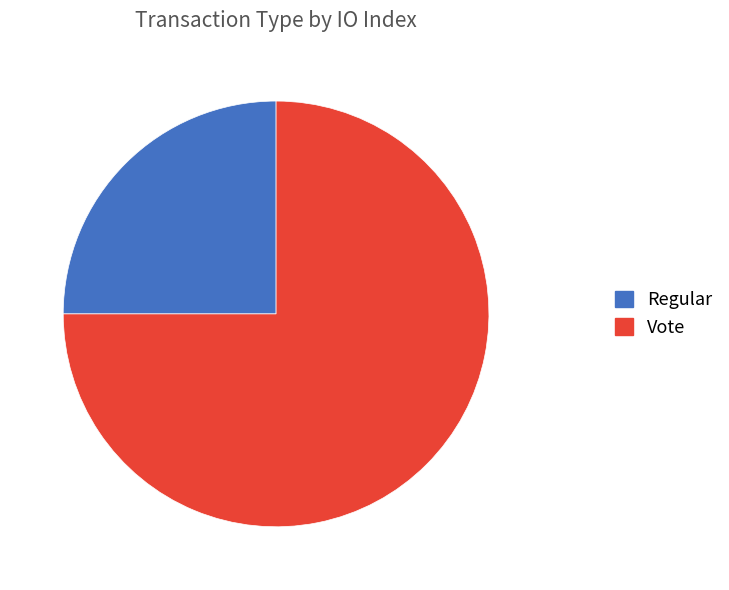

True or false: Vote accounts for 61% of the total.

False